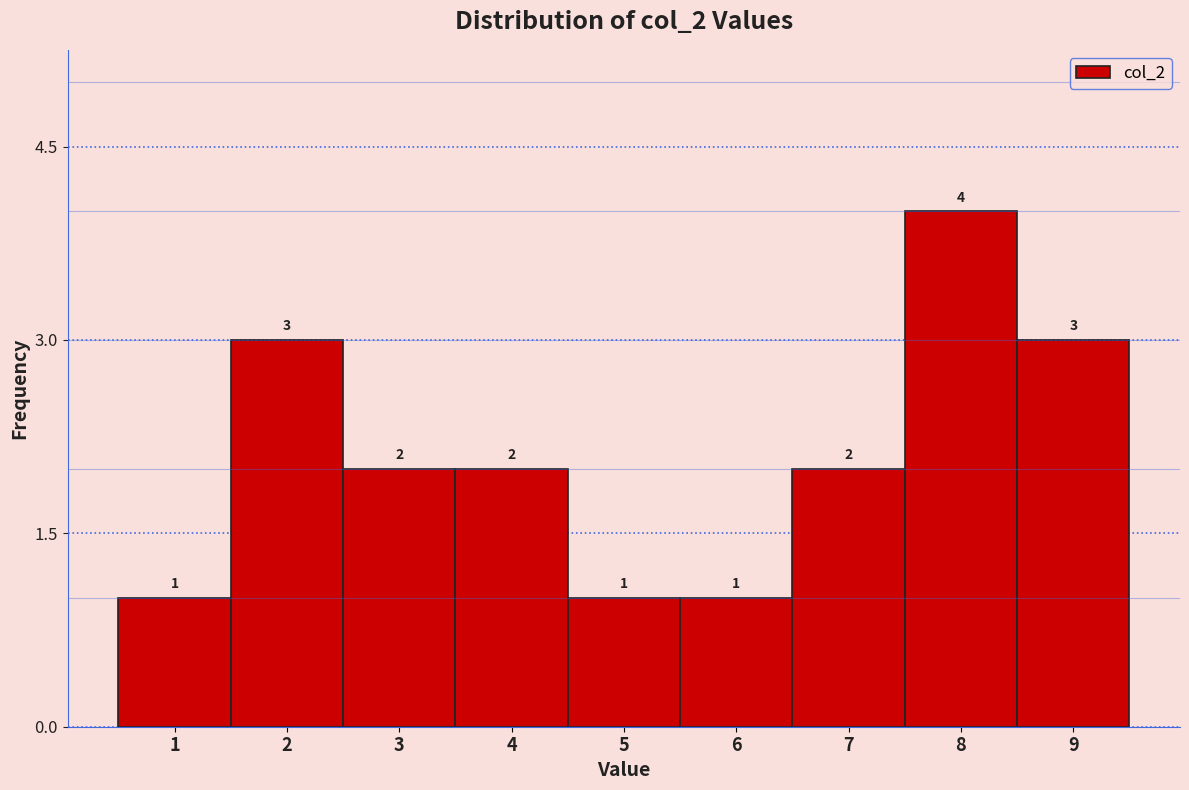

Reading left to right, list every bar in this chart as the range it spans on the x-axis followed by its height.

0.5 to 1.5: 1
1.5 to 2.5: 3
2.5 to 3.5: 2
3.5 to 4.5: 2
4.5 to 5.5: 1
5.5 to 6.5: 1
6.5 to 7.5: 2
7.5 to 8.5: 4
8.5 to 9.5: 3